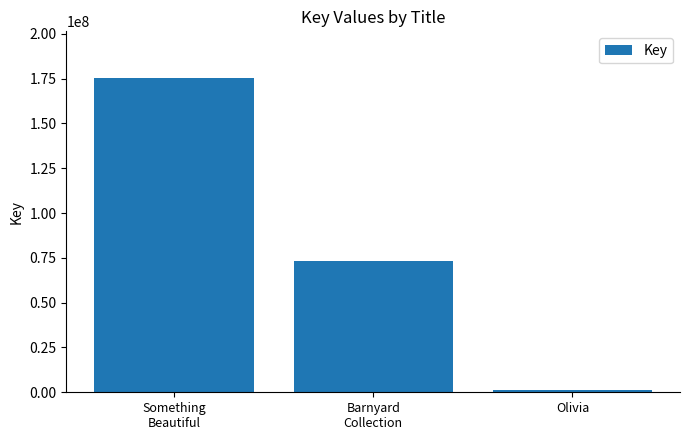

How many bars are there in total?

3